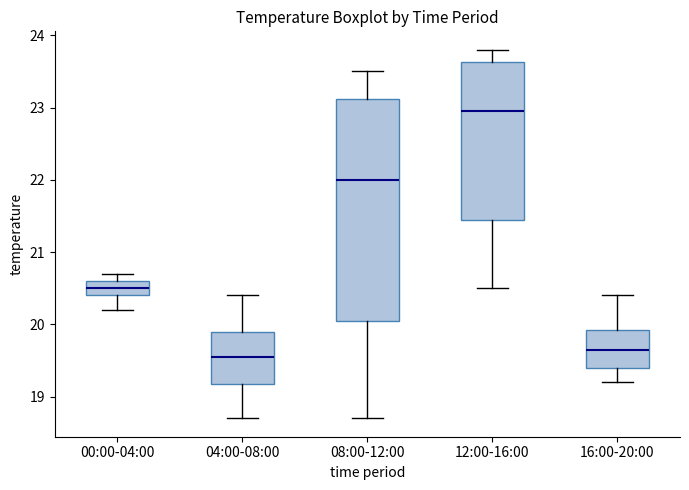

Reading left to right, transcribe this box plot: for each box, give where its median line is, the range the box spans, and where its two whiskers end, as read against the y-axis. The values are not printed on the chart, so give them approximately, as read against the axis.

00:00-04:00: median 20.5, box 20.4 to 20.6, whiskers 20.2 to 20.7
04:00-08:00: median 19.6, box 19.2 to 19.9, whiskers 18.7 to 20.4
08:00-12:00: median 22.0, box 20.1 to 23.1, whiskers 18.7 to 23.5
12:00-16:00: median 23.0, box 21.5 to 23.6, whiskers 20.5 to 23.8
16:00-20:00: median 19.7, box 19.4 to 19.9, whiskers 19.2 to 20.4